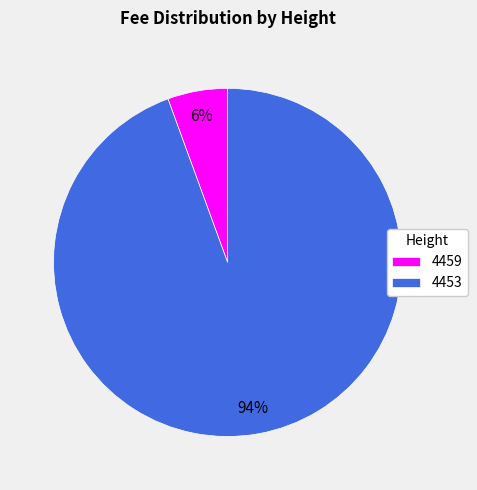

Does 4459 account for over 50% of the chart?

No